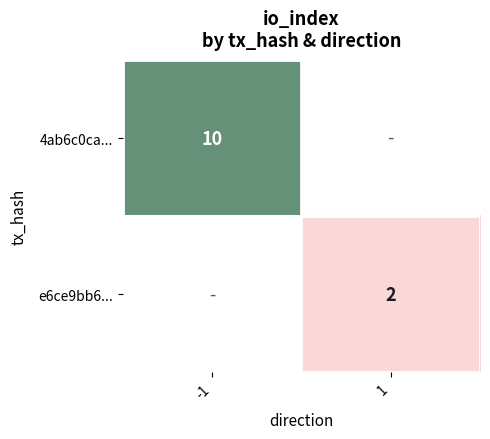

The value of 4ab6c0ca... at -1 is 10. True or false?

True